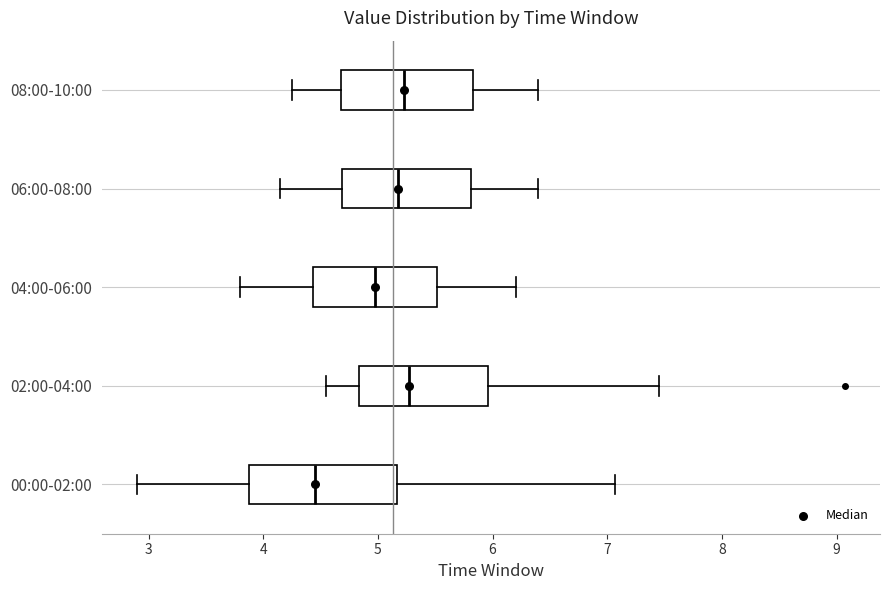

Reading bottom to top, transcribe this box plot: for each box, give where its median line is, the range the box spans, and where its two whiskers end, as read against the x-axis. The values are not printed on the chart, so give them approximately, as read against the axis.

00:00-02:00: median 4.5, box 3.9 to 5.2, whiskers 2.9 to 7.1
02:00-04:00: median 5.3, box 4.8 to 6.0, whiskers 4.6 to 7.5
04:00-06:00: median 5.0, box 4.4 to 5.5, whiskers 3.8 to 6.2
06:00-08:00: median 5.2, box 4.7 to 5.8, whiskers 4.2 to 6.4
08:00-10:00: median 5.2, box 4.7 to 5.8, whiskers 4.3 to 6.4